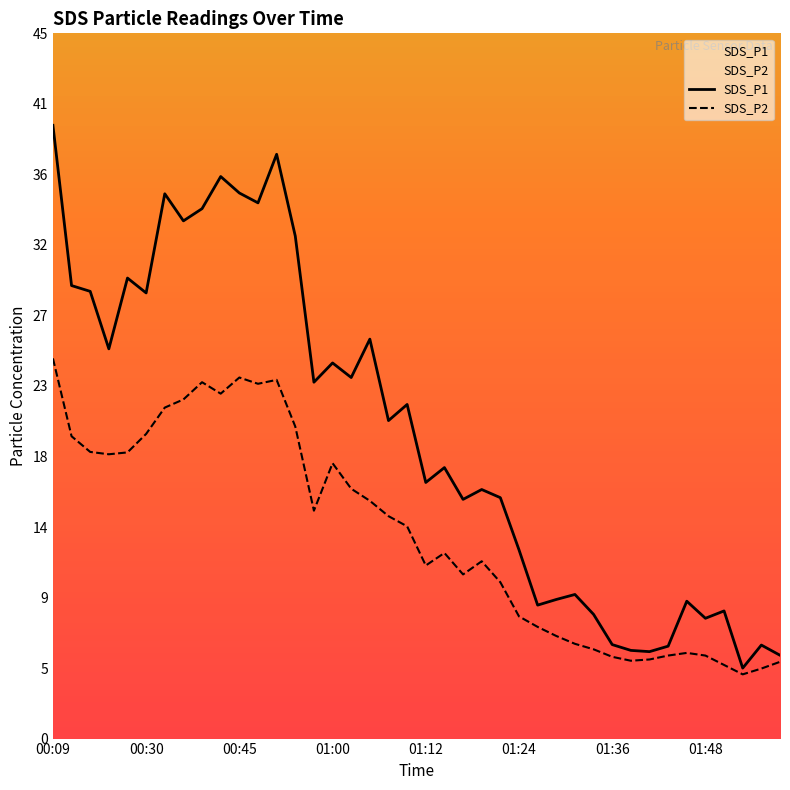

True or false: SDS_P2 has more than 0 interior local peaks.

True